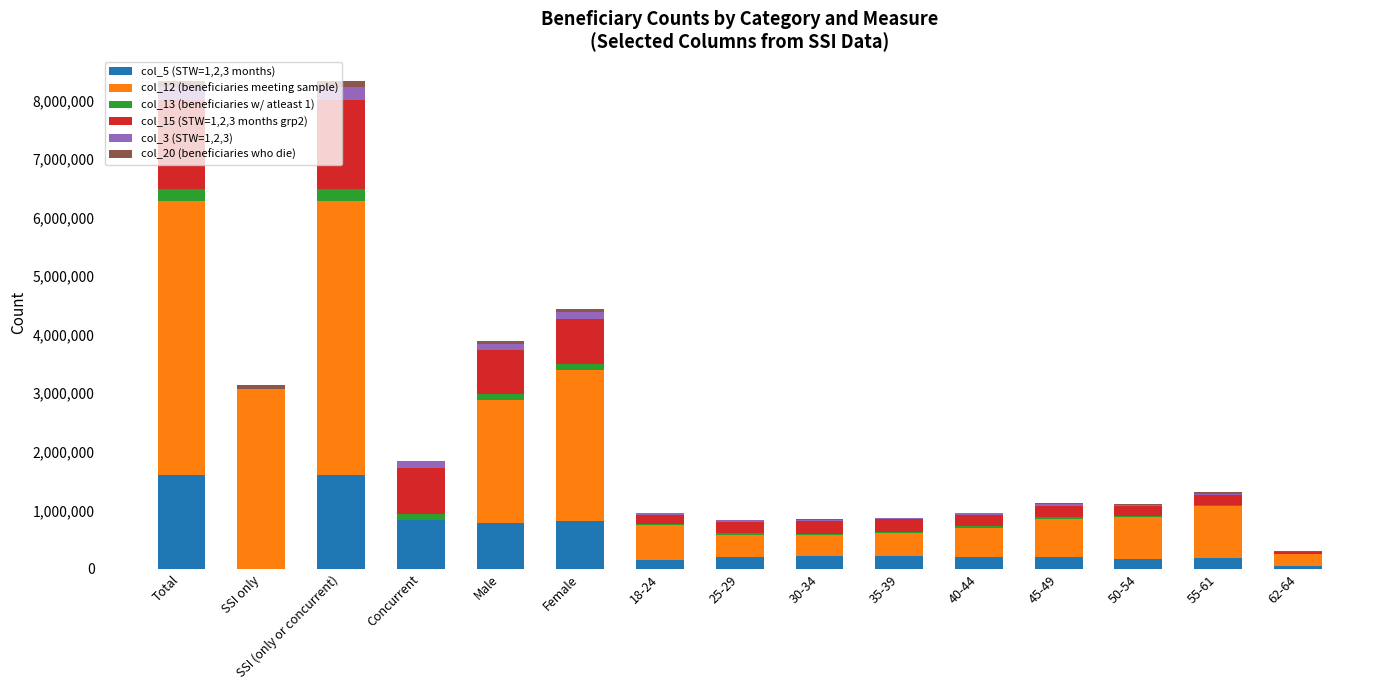

Between 62-64 and 35-39, which is larger?

35-39